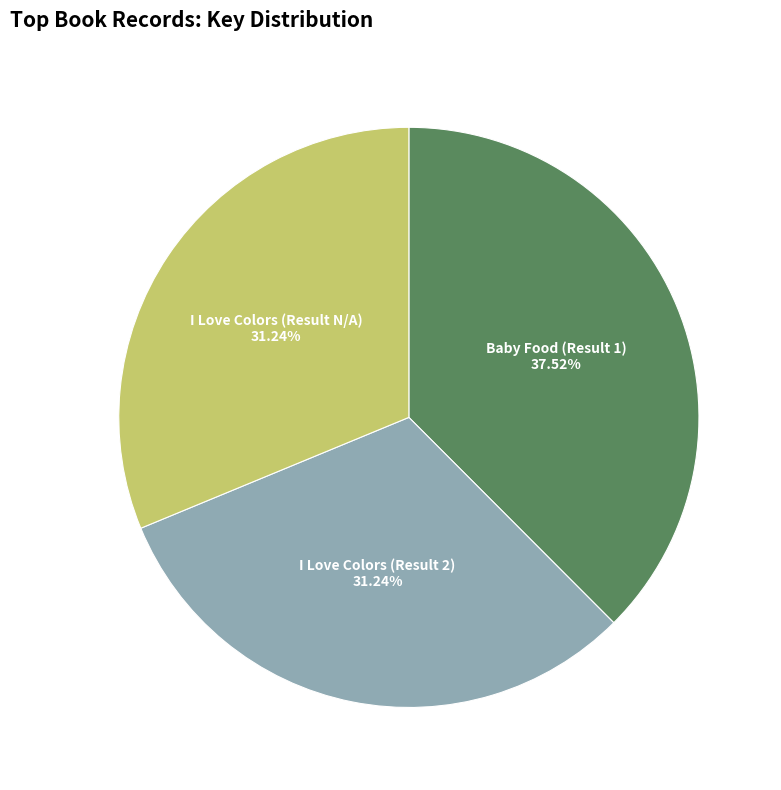

What percentage is the I Love Colors (Result 2) slice, to the nearest percent?

31%